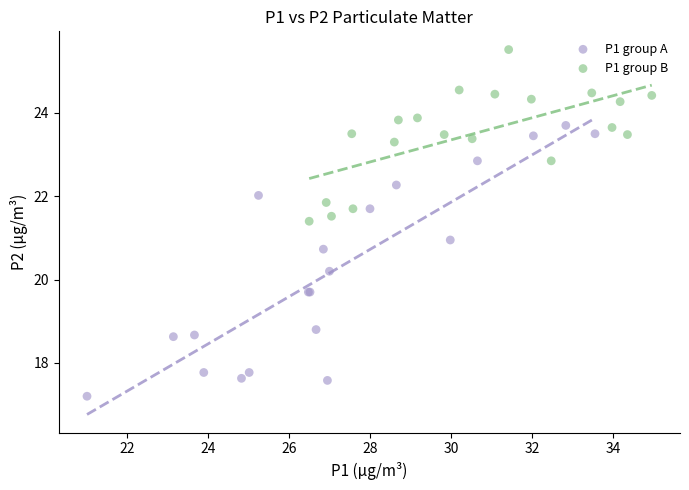

Which series reaches the minimum Y coordinate?

P1 group A